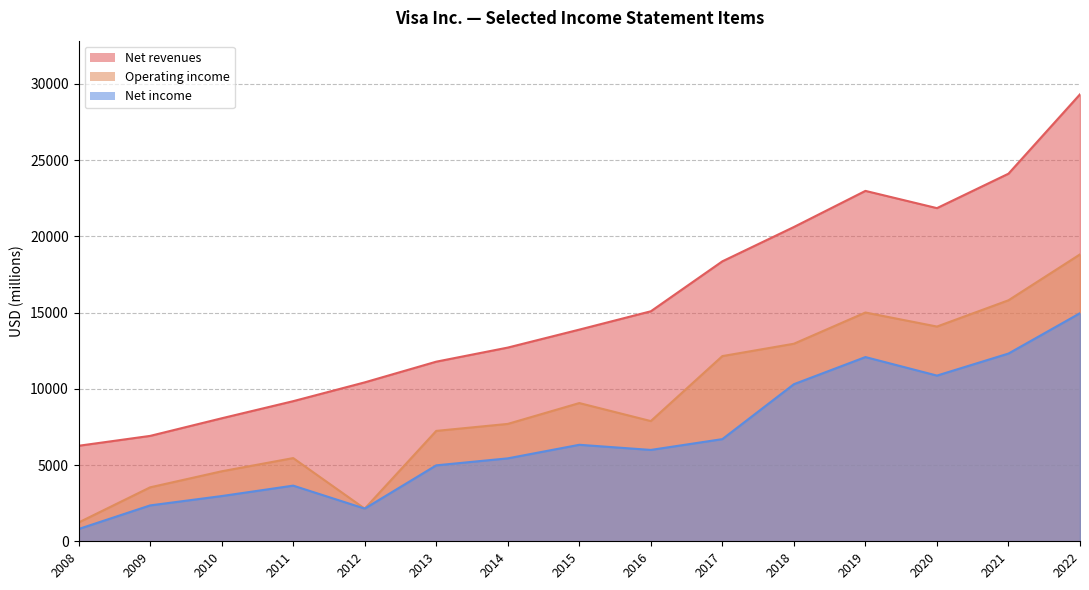

Is the value of Net revenues at 2017 greater than the value of Operating income at 2010?

Yes